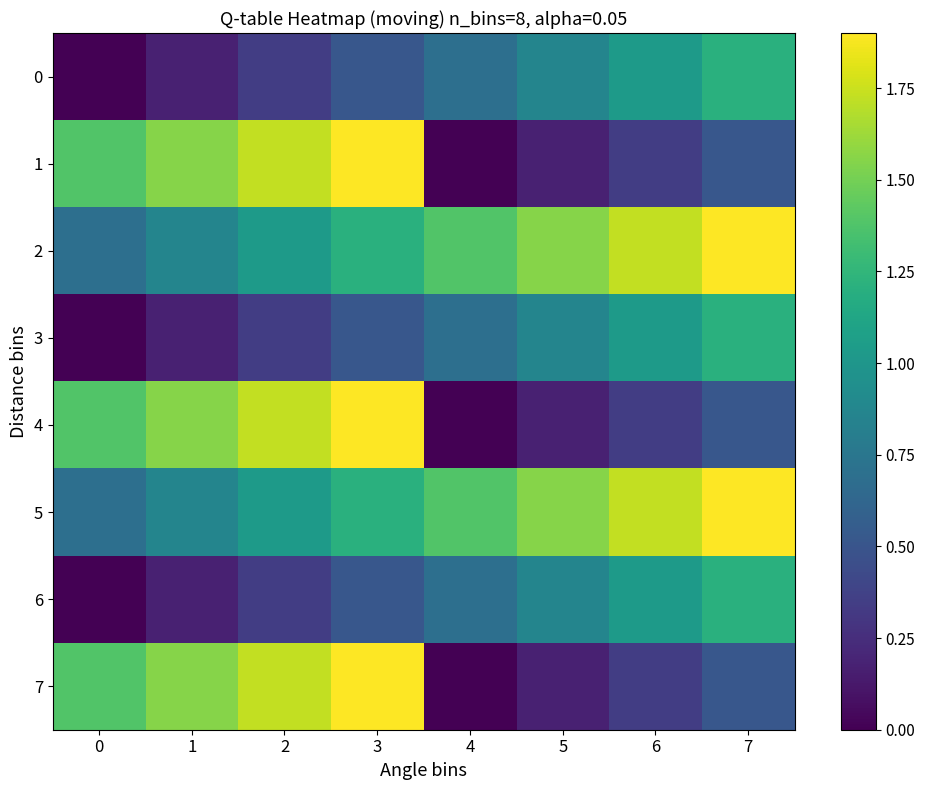

Reading left to right, transcribe all the data shown in this chart.

0: 0=0.0	1=0.2	2=0.3	3=0.5	4=0.7	5=0.9	6=1.0	7=1.2
1: 0=1.4	1=1.6	2=1.7	3=1.9	4=0.0	5=0.2	6=0.3	7=0.5
2: 0=0.7	1=0.9	2=1.0	3=1.2	4=1.4	5=1.6	6=1.7	7=1.9
3: 0=0.0	1=0.2	2=0.3	3=0.5	4=0.7	5=0.9	6=1.0	7=1.2
4: 0=1.4	1=1.6	2=1.7	3=1.9	4=0.0	5=0.2	6=0.3	7=0.5
5: 0=0.7	1=0.9	2=1.0	3=1.2	4=1.4	5=1.6	6=1.7	7=1.9
6: 0=0.0	1=0.2	2=0.3	3=0.5	4=0.7	5=0.9	6=1.0	7=1.2
7: 0=1.4	1=1.6	2=1.7	3=1.9	4=0.0	5=0.2	6=0.3	7=0.5